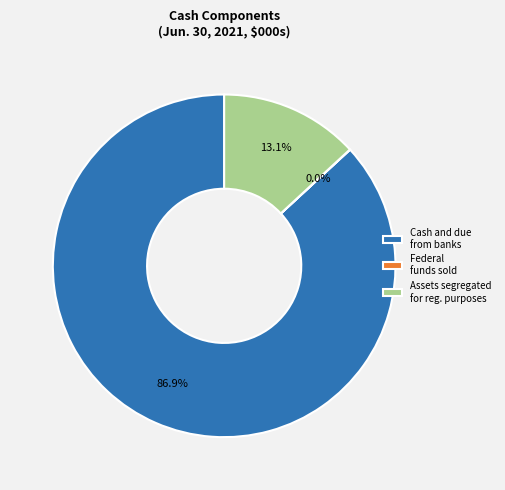

Which has a higher value, Assets segregated for reg. purposes or Cash and due from banks?

Cash and due from banks